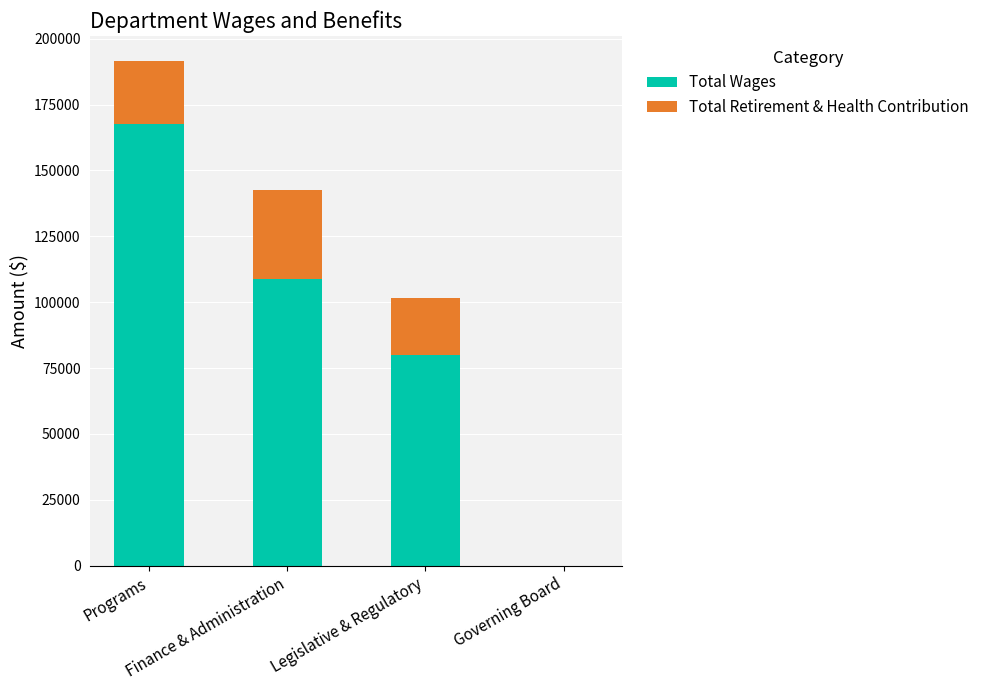

What is the maximum value for Total Wages?

167762